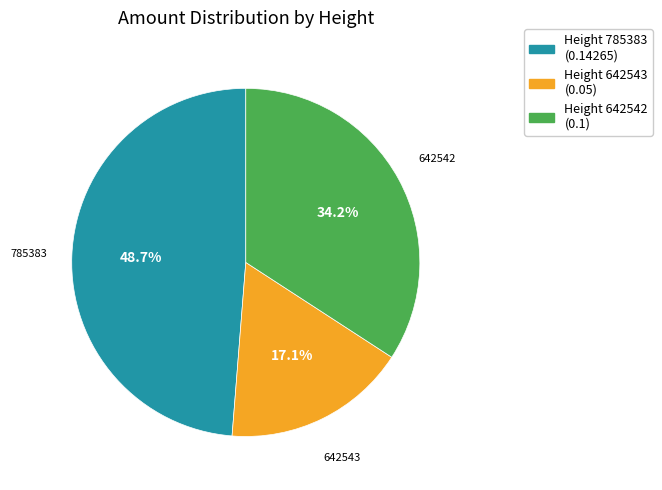

Does any single category account for the majority?

No